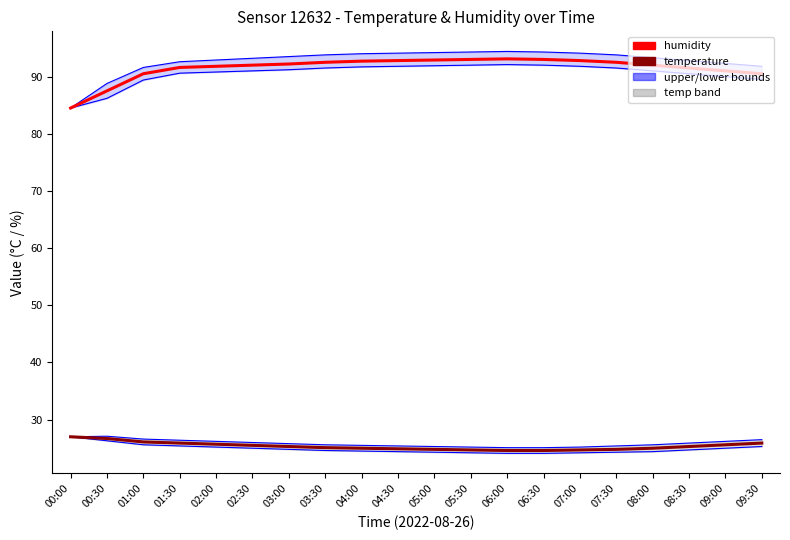

What is the difference between the highest and lowest values at 08:30?

68.1